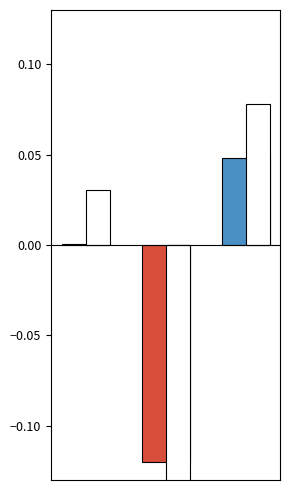

Is it true that the value at 0 is 0.0?

True